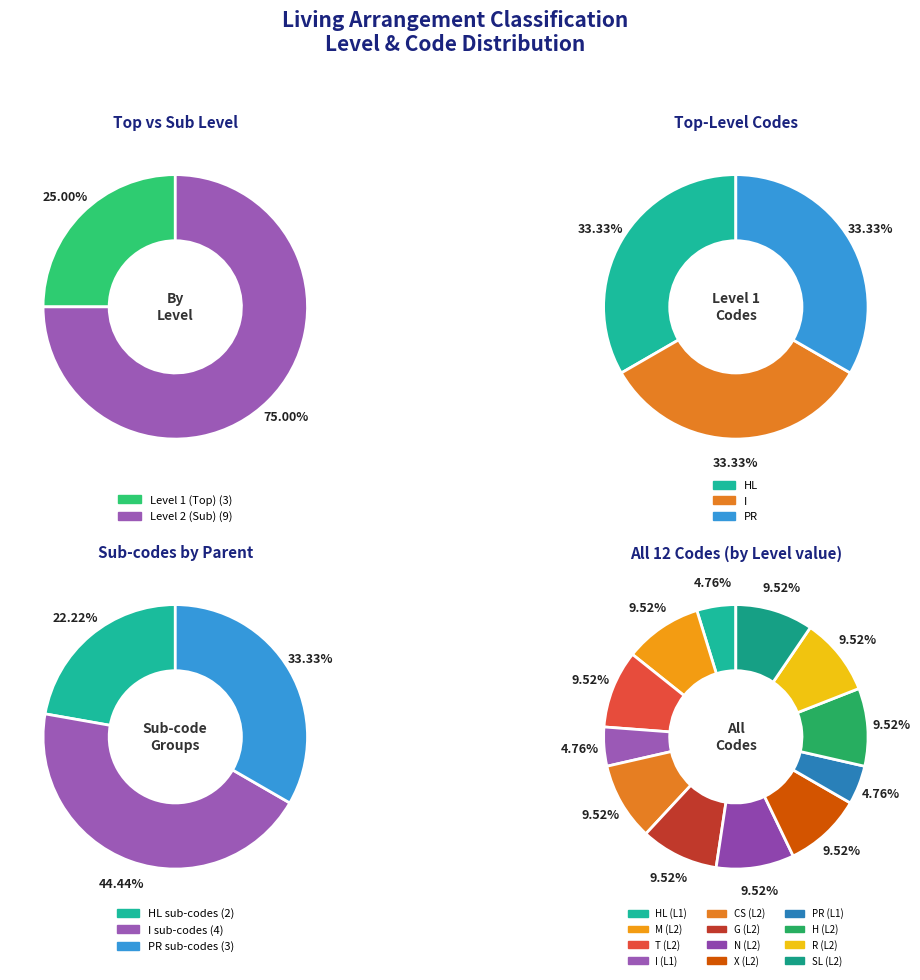

What is the change in value from I to CS?

+1